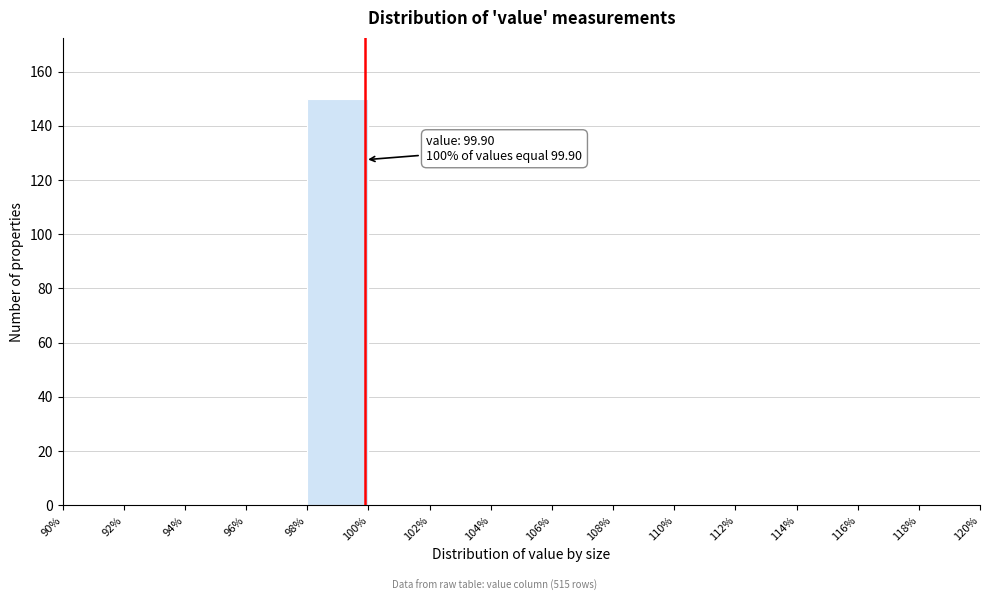

Over which range of the x-axis is the bar tallest?

98% to 100%